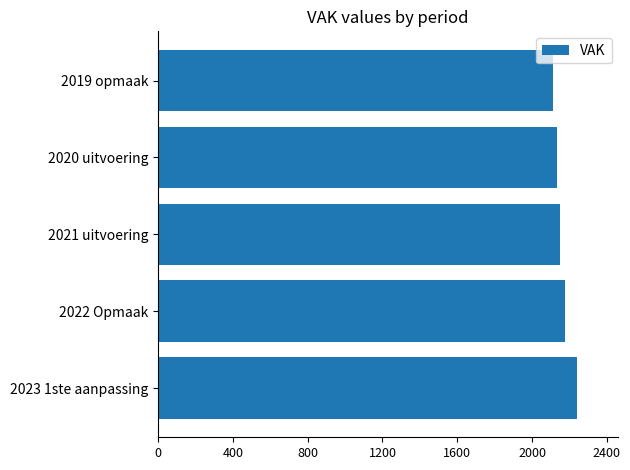

Reading bottom to top, extract all data points from this chart.

2023 1ste aanpassing=2238	2022 Opmaak=2176	2021 uitvoering=2151	2020 uitvoering=2132	2019 opmaak=2114